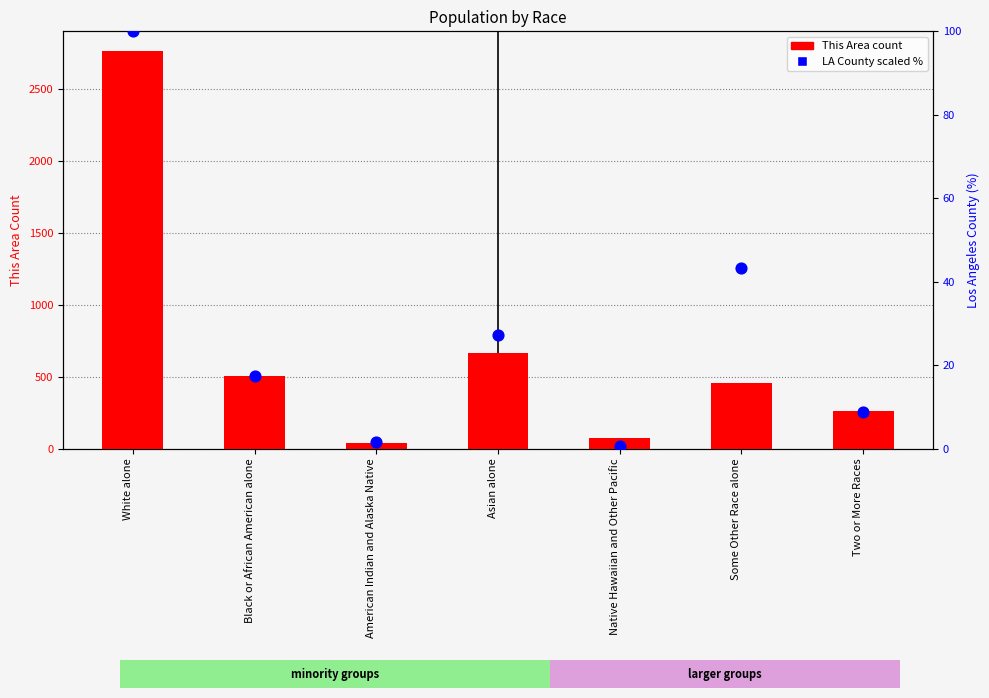

At which category is the sum across all series the highest?

White alone